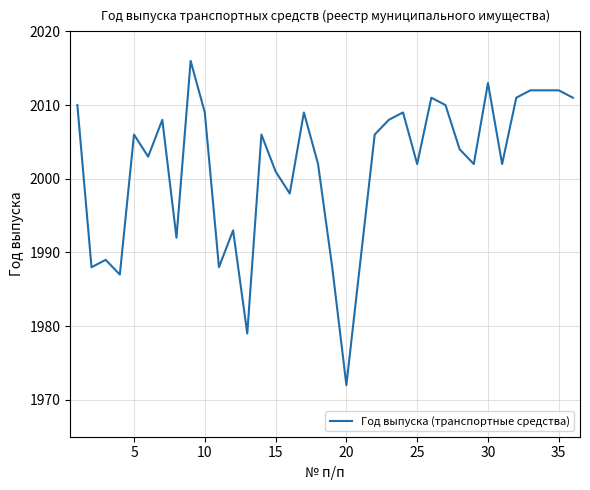

What is the maximum value shown in the chart?

2016